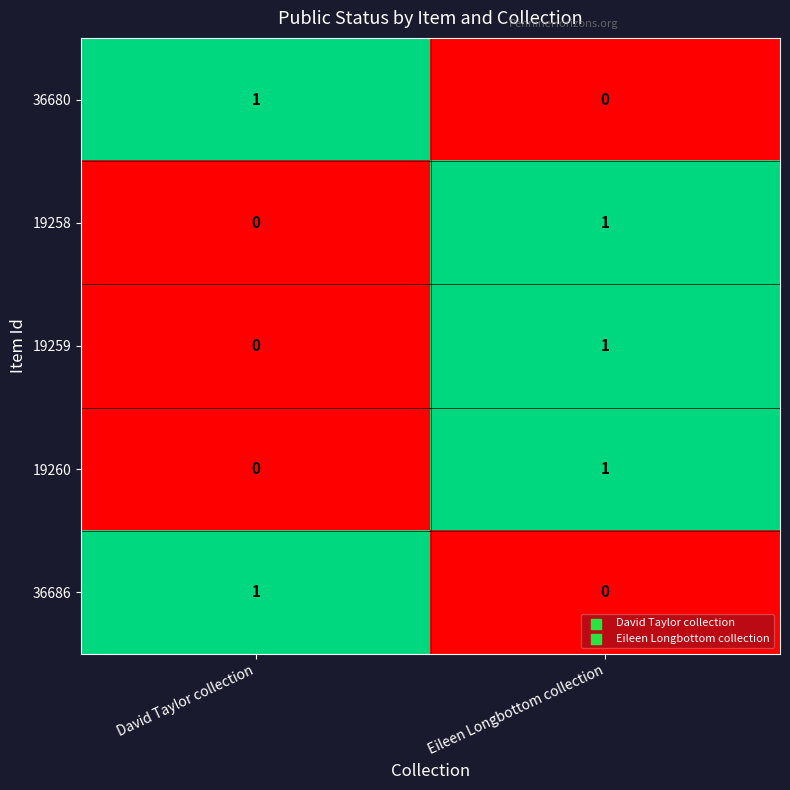

At which category is the sum across all series the highest?

Eileen Longbottom collection